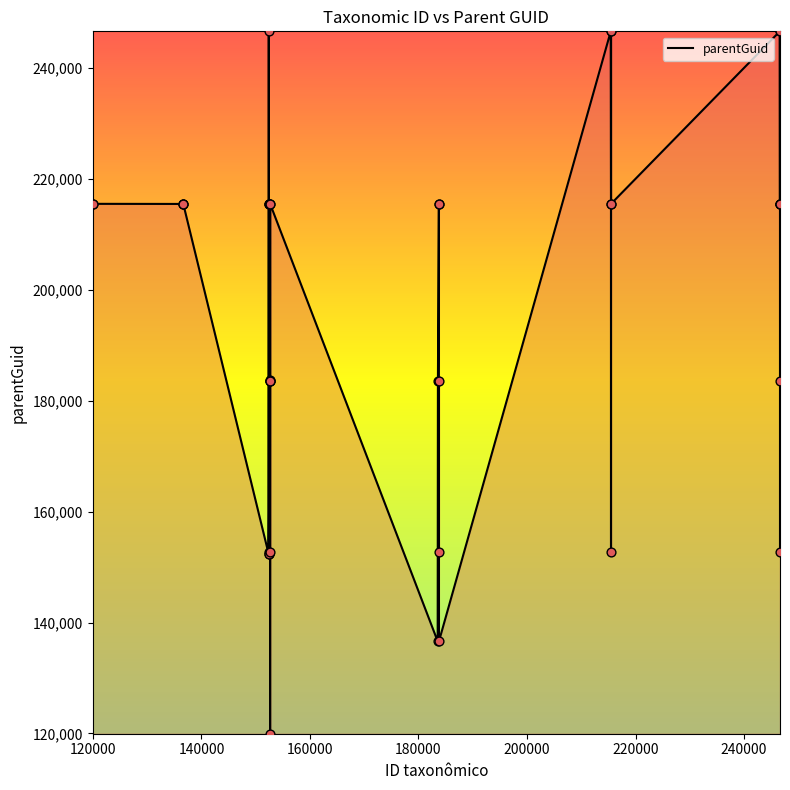

Which series reaches the minimum Y coordinate?

parentGuid_line